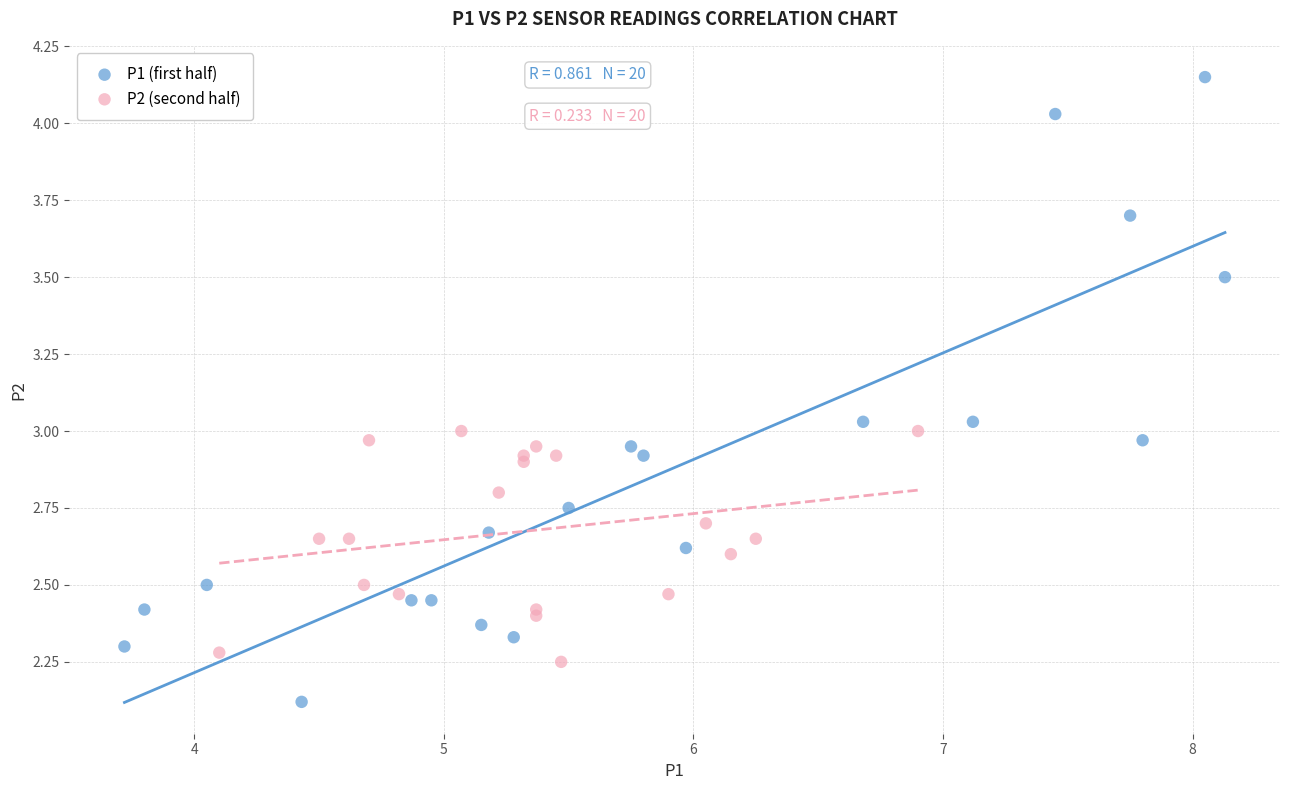

What are all the series names shown in the legend?

P1 (first half), P2 (second half)